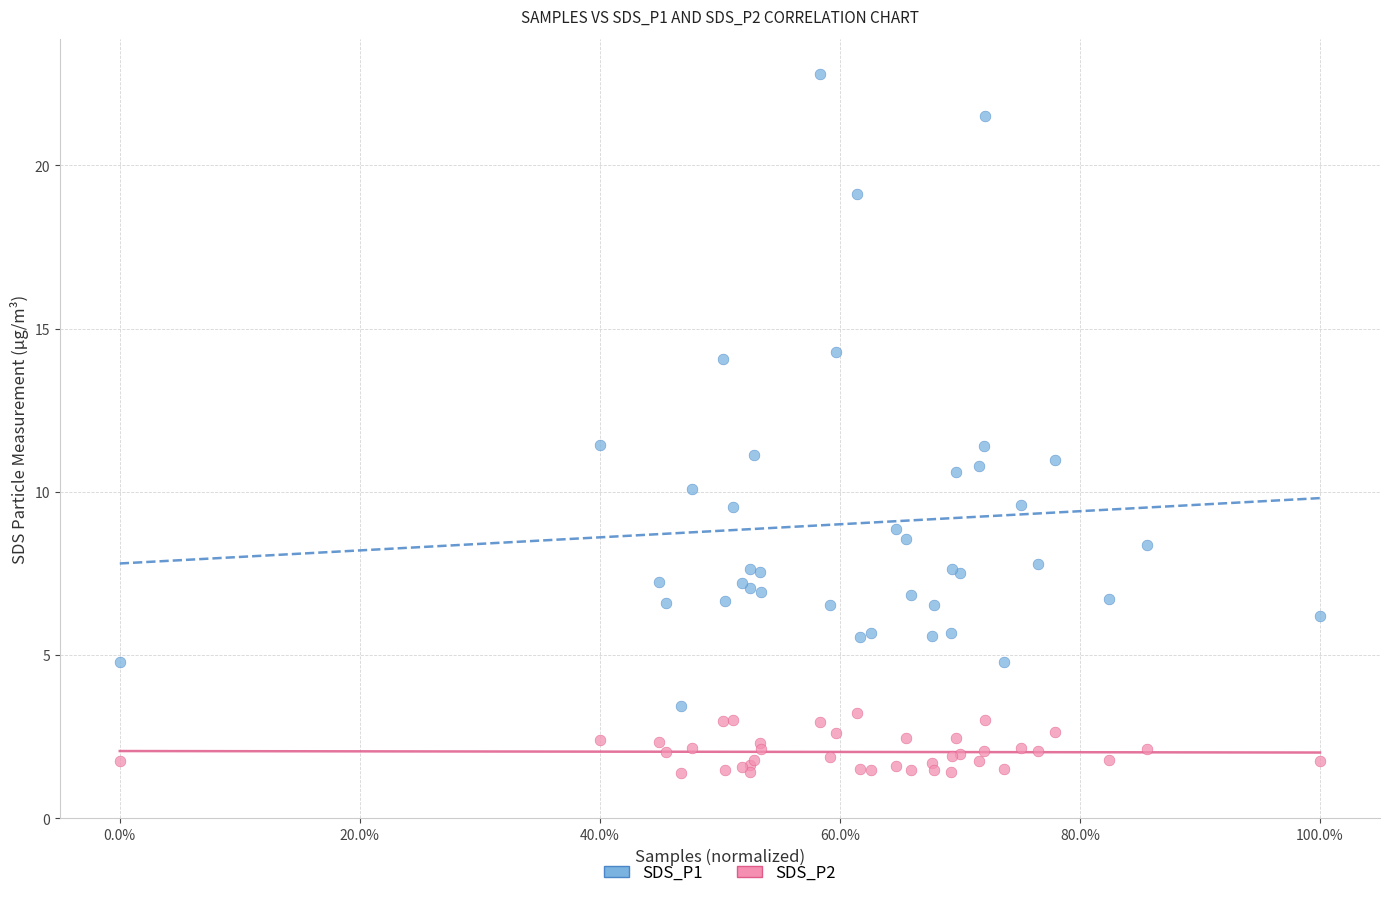

Which series reaches the maximum Y coordinate?

SDS_P1